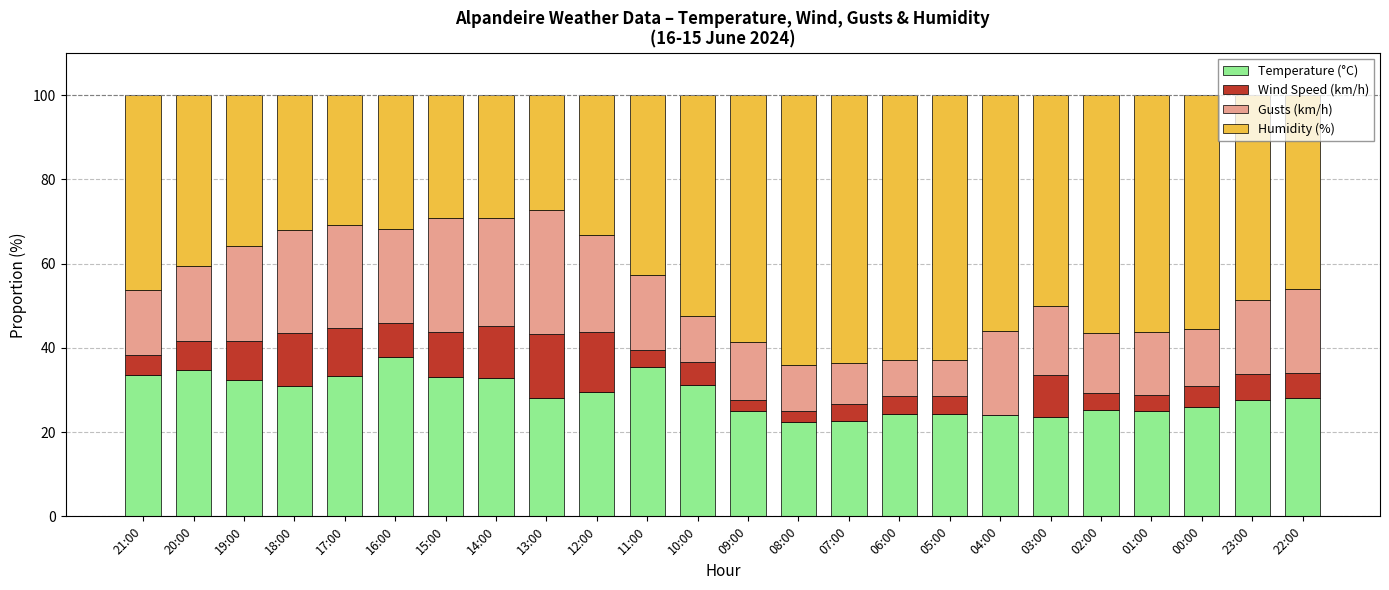

At which label does Temperature (°C) reach its peak?

16:00